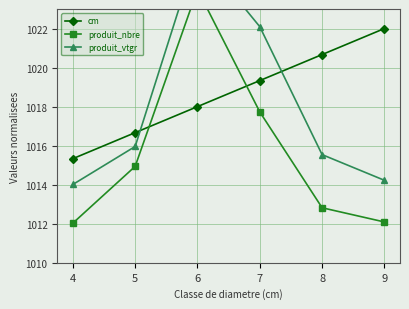

What is the average value of the produit_nbre series?

1015.6